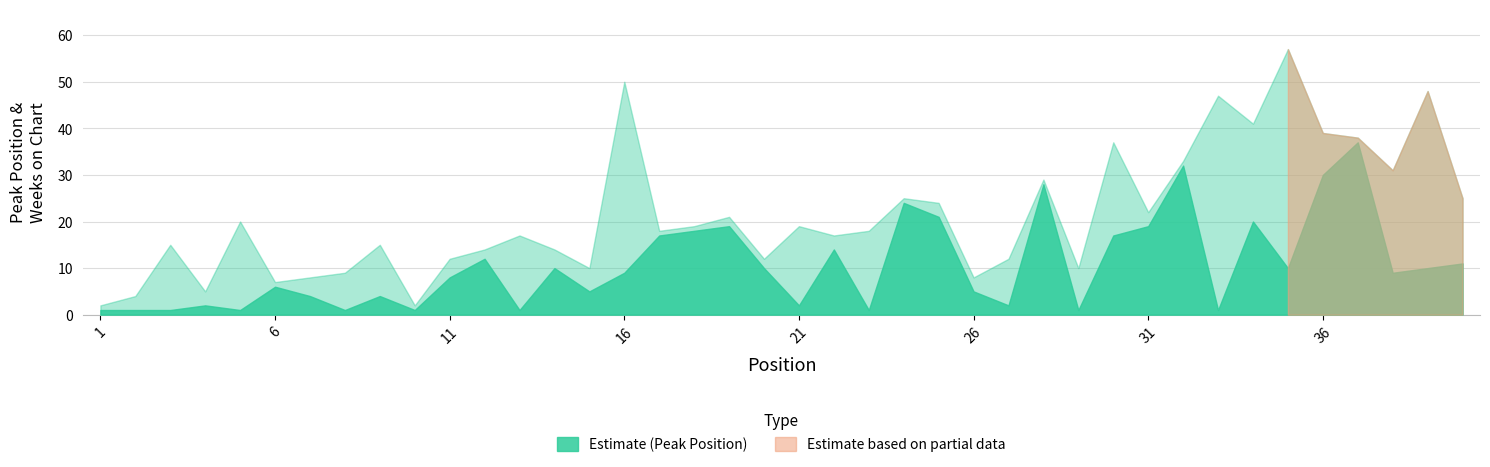

How many values in the Weeks on Chart series are below 4?

18